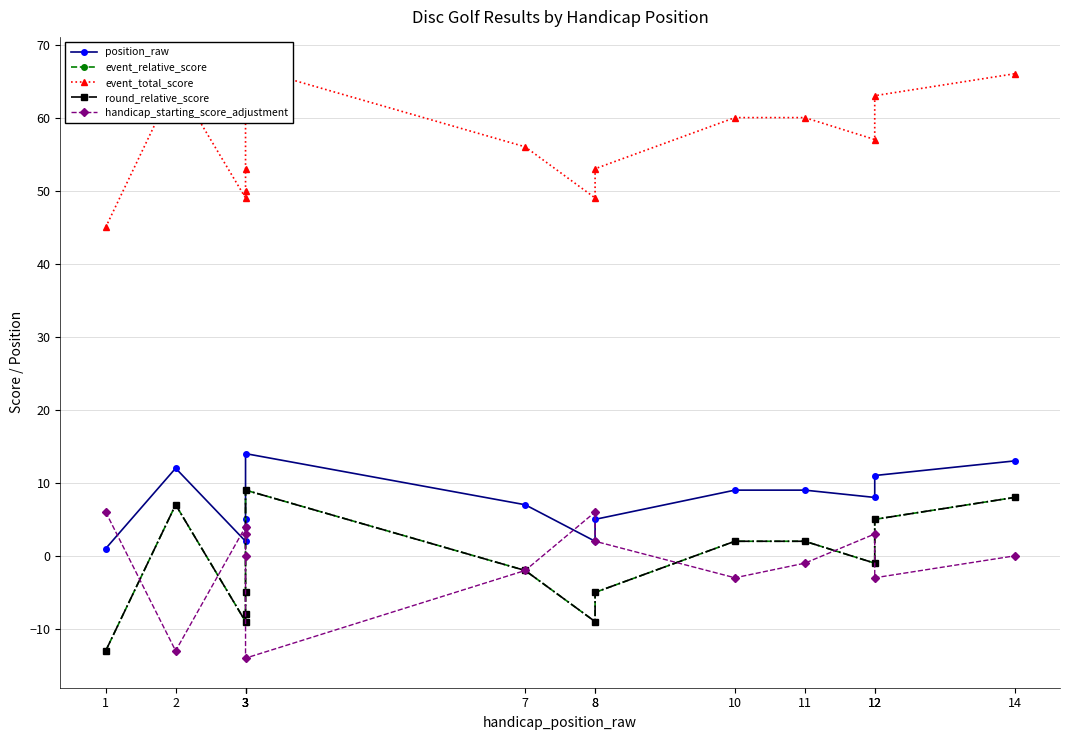

Which label corresponds to the smallest value in the chart?

3